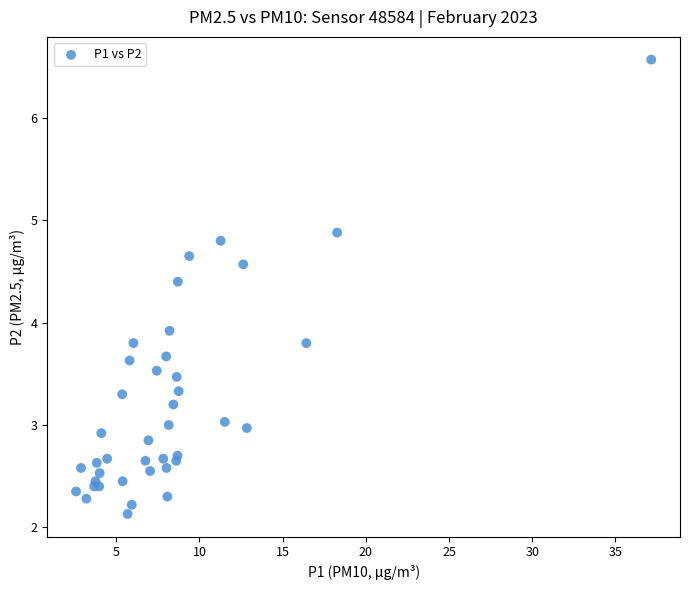

What Y value in the scatter plot is closest to 4?

3.9